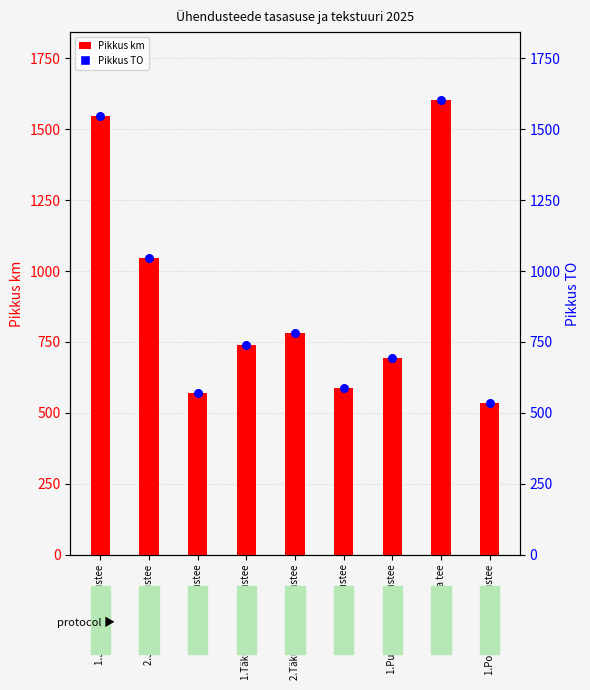

Which series reaches the minimum Y coordinate?

Pikkus km